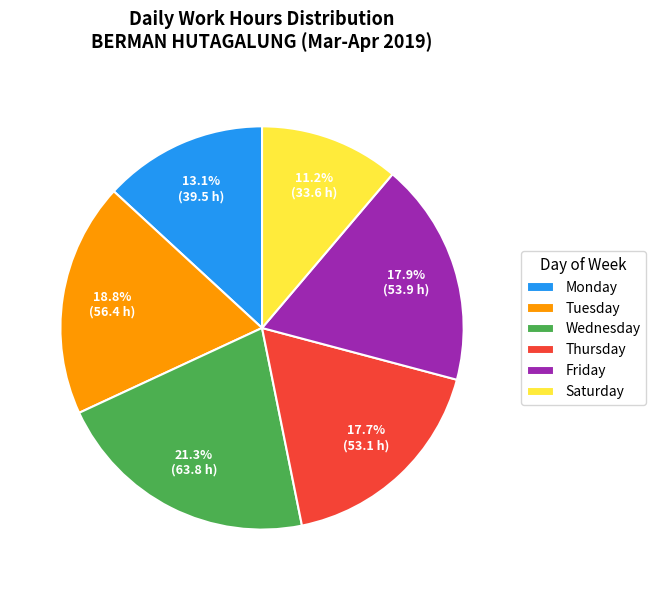

Is there a majority slice in this chart?

No